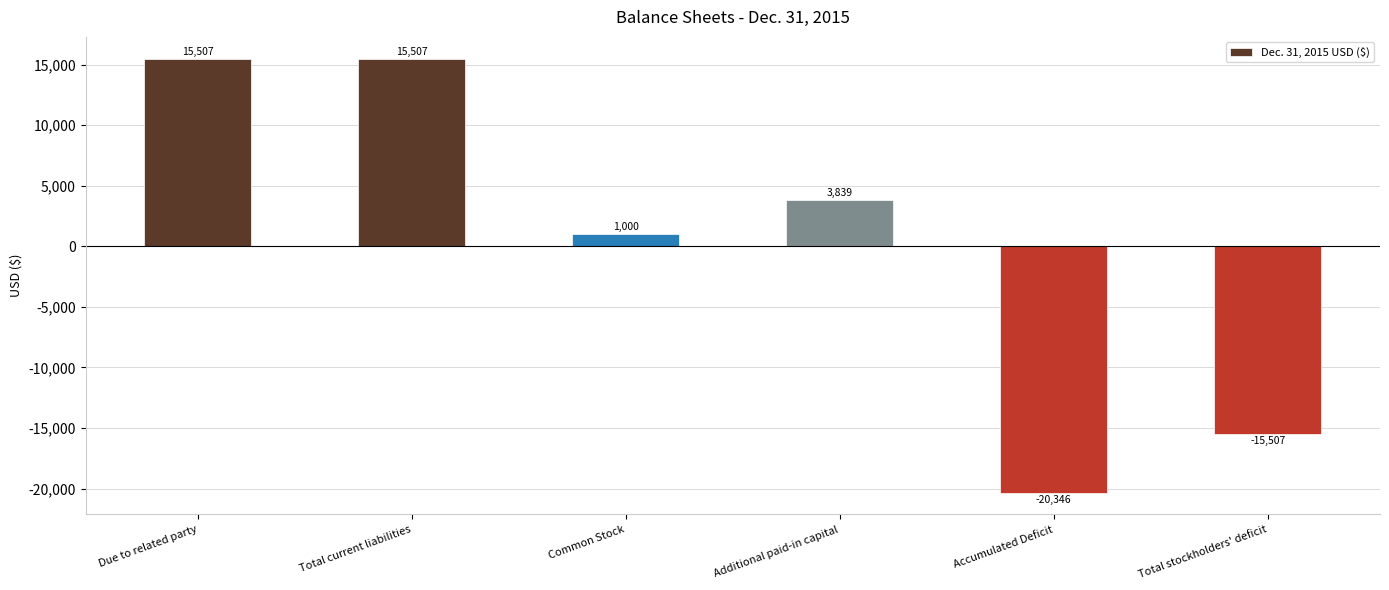

The chart shows a value of -15507 at Total stockholders' deficit. True or false?

True